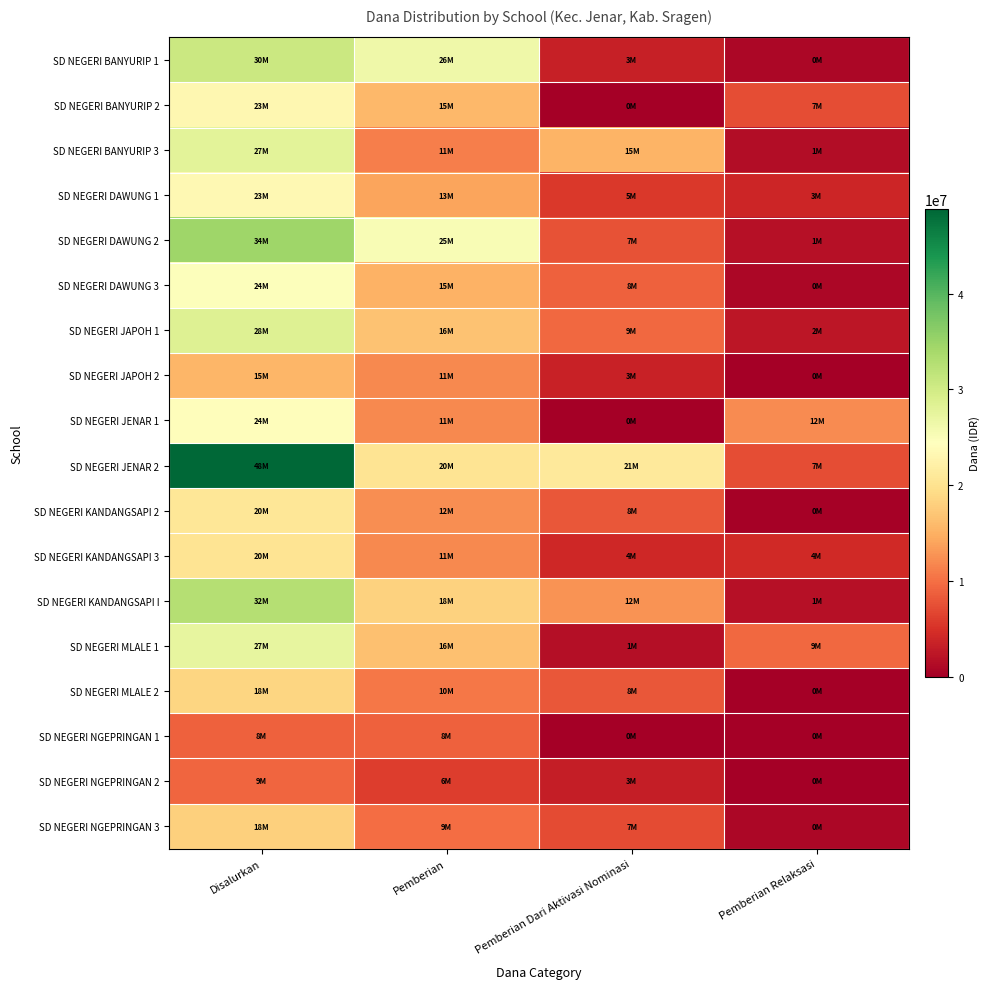

What is the maximum value shown in the chart?

48825000